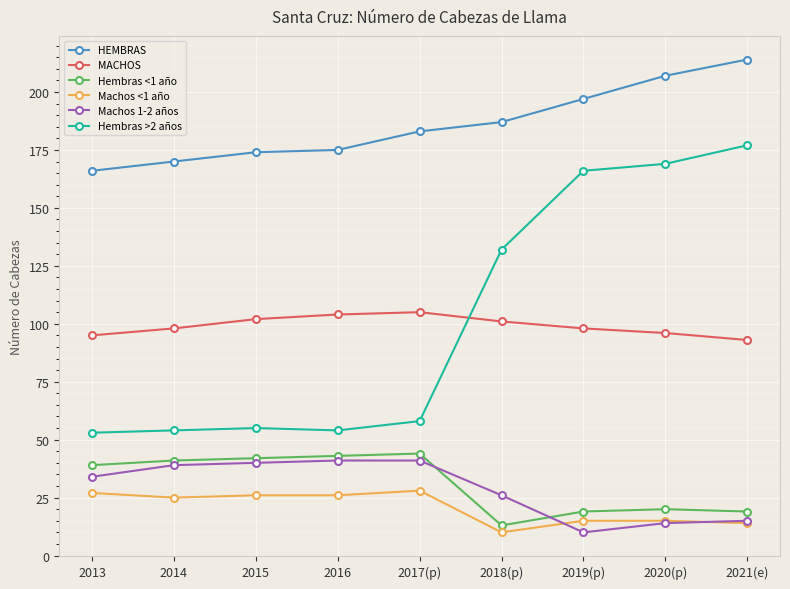

Which series ends up on top after the final intersection of MACHOS and Hembras >2 años?

Hembras >2 años